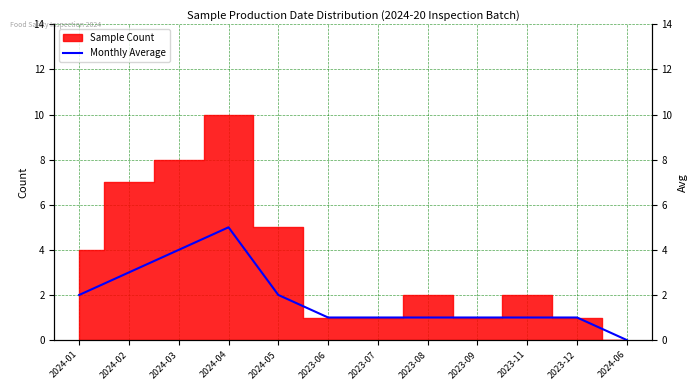

True or false: there are more than 0 points higher than both neighbors.

True